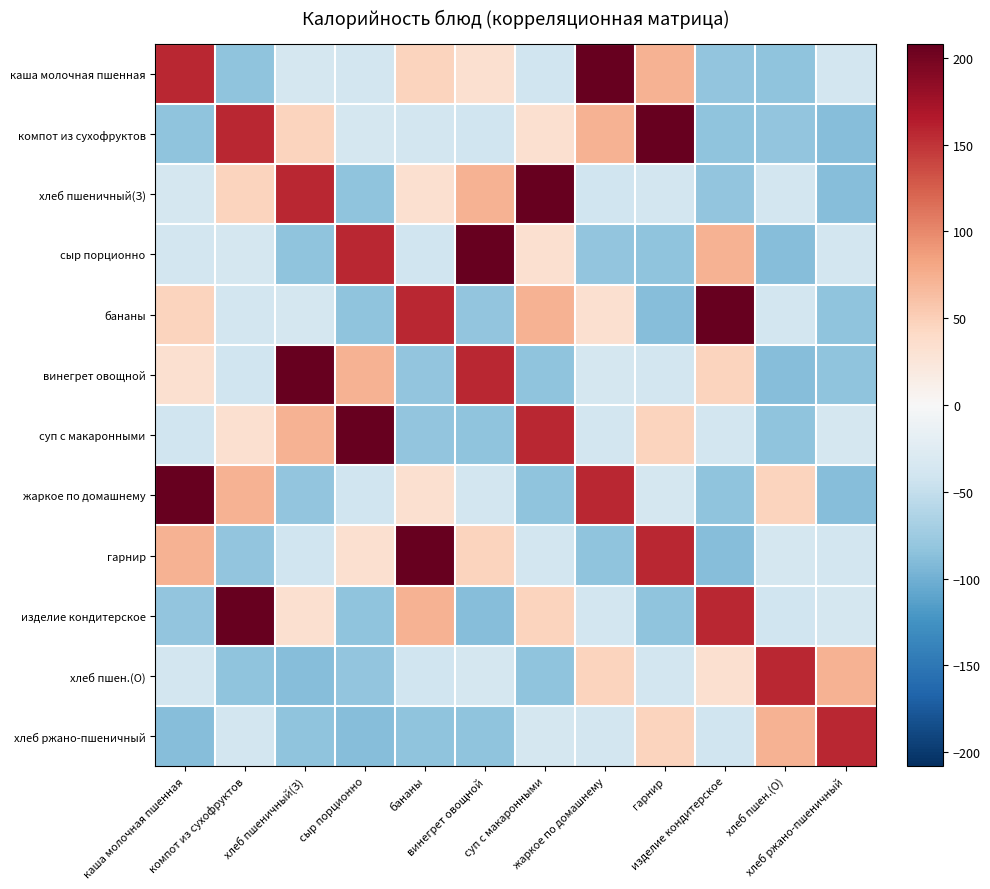

Rank the series at суп с макаронными from highest to lowest value.

хлеб пшеничный(З), суп с макаронными, бананы, изделие кондитерское, компот из сухофруктов, сыр порционно, хлеб ржано-пшеничный, гарнир, каша молочная пшенная, винегрет овощной, жаркое по домашнему, хлеб пшен.(О)